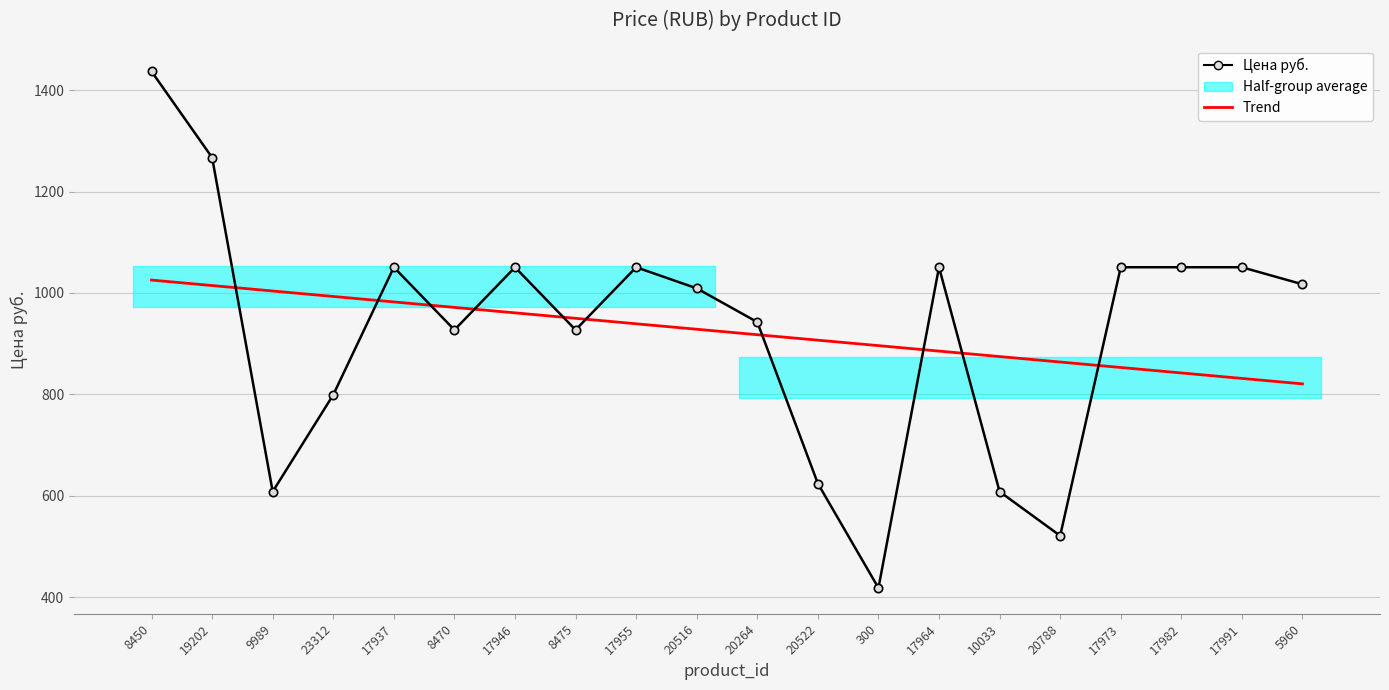

What is the total value across all series at 19202?

2281.4